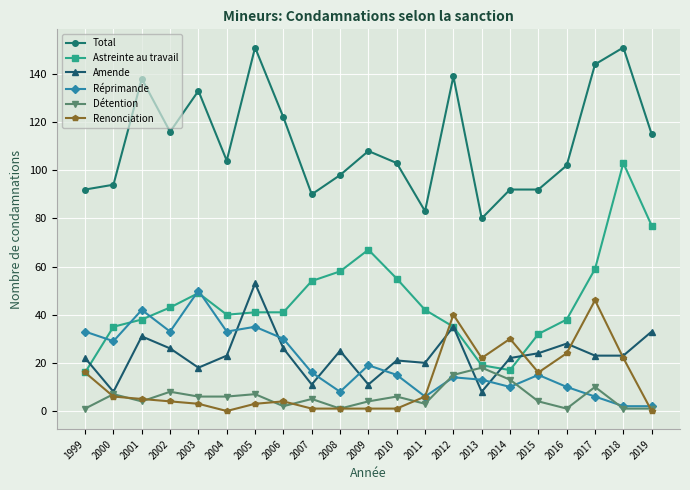

Between 2007 and 2011, which series saw the biggest shift?

Astreinte au travail